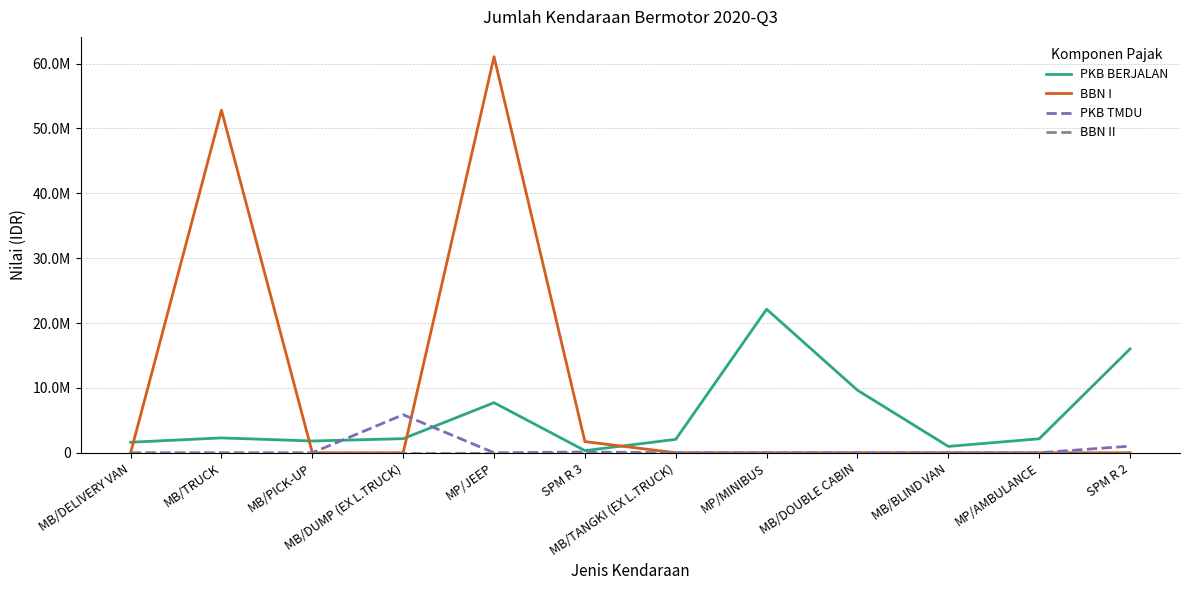

Does the chart display data point markers on the line(s)?

No